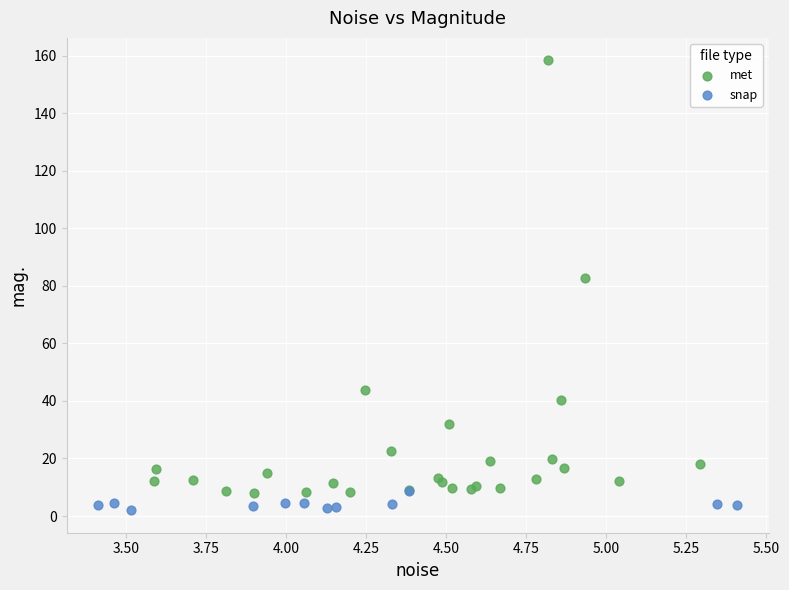

What are all the series names shown in the legend?

met, snap